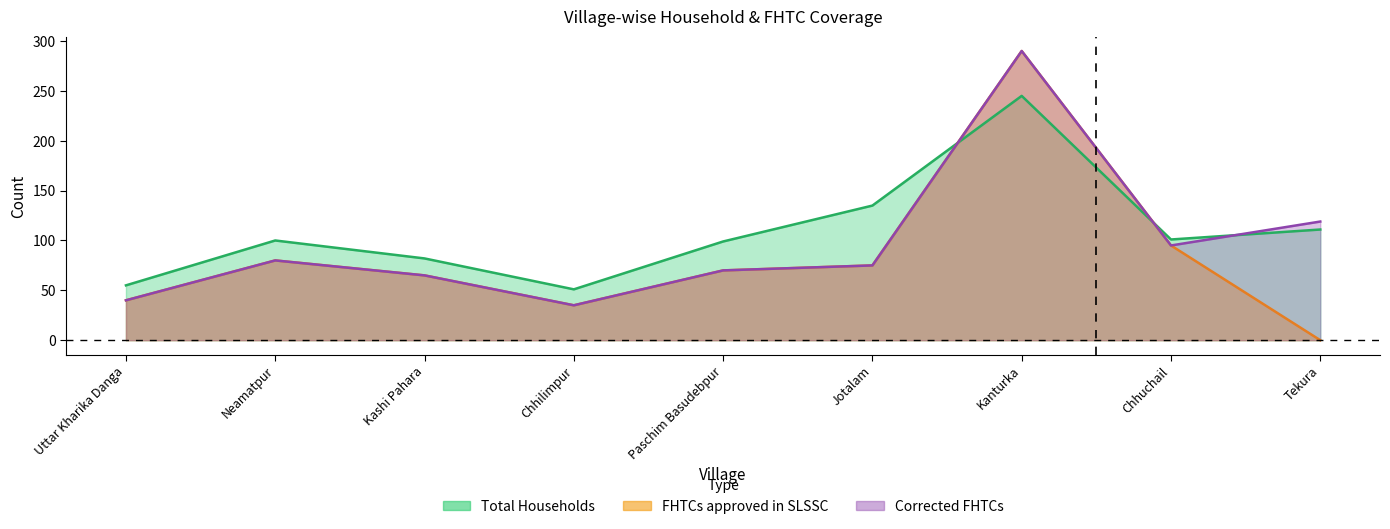

Count the number of categories in the chart.

9